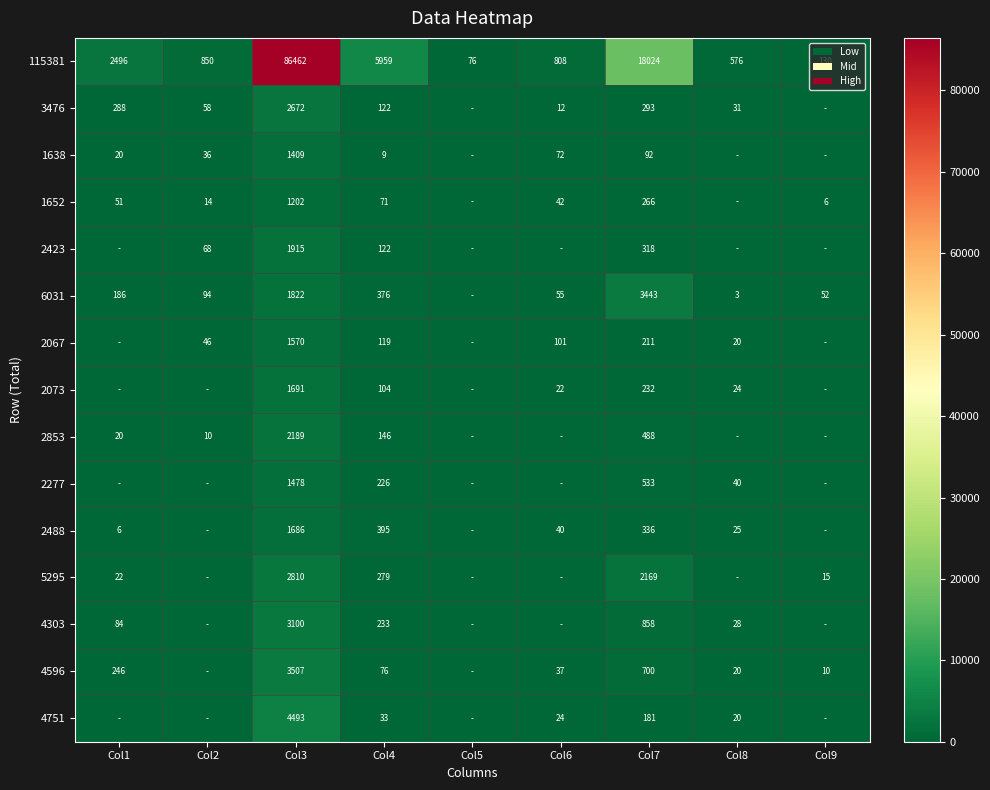

At how many categories does at least one series exceed 30222?

1